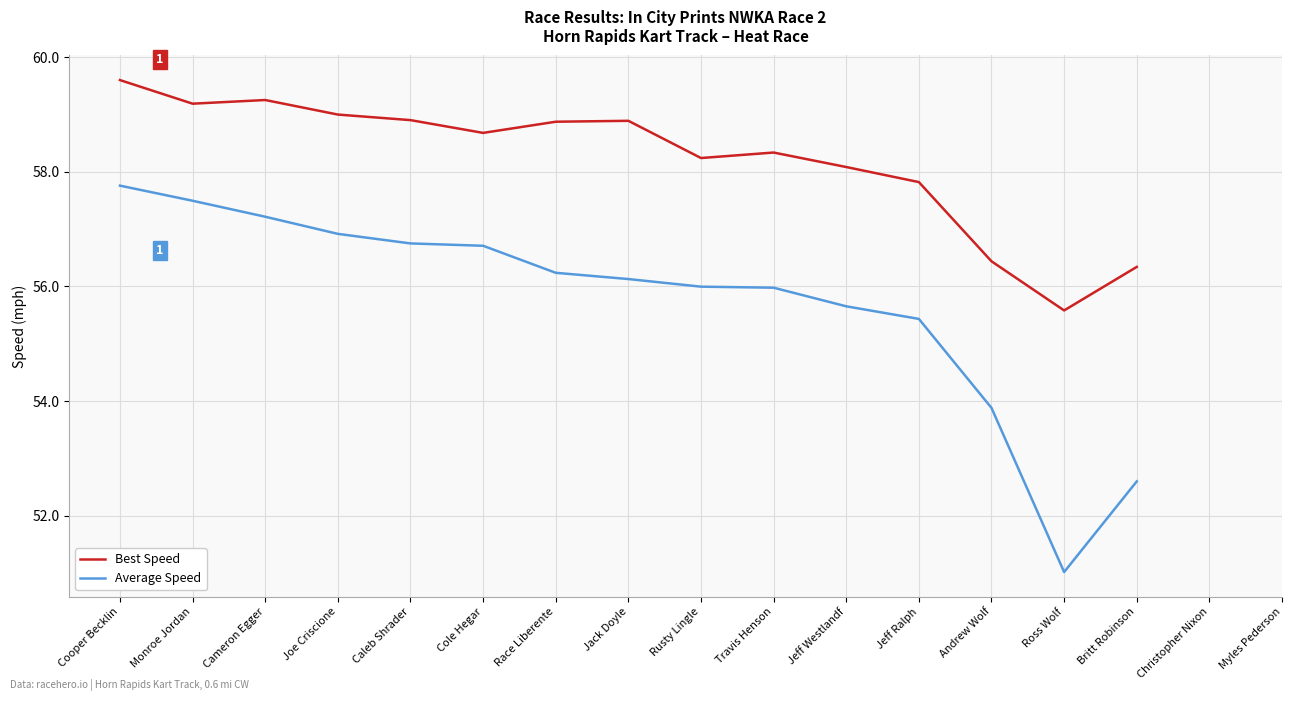

True or false: Best Speed and Average Speed cross at least once.

False